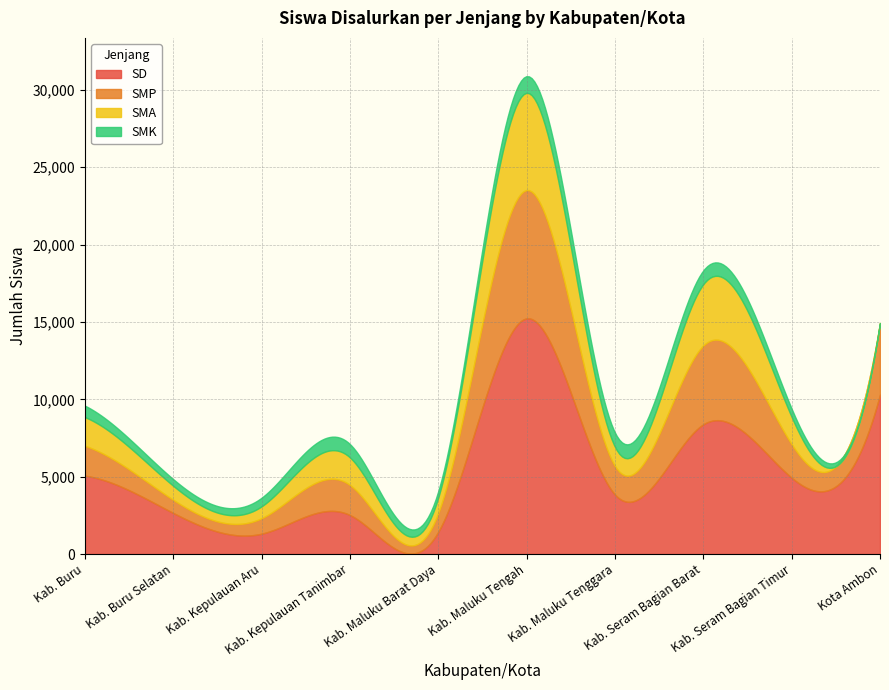

The value of SMP at Kab. Buru is 2546. True or false?

False